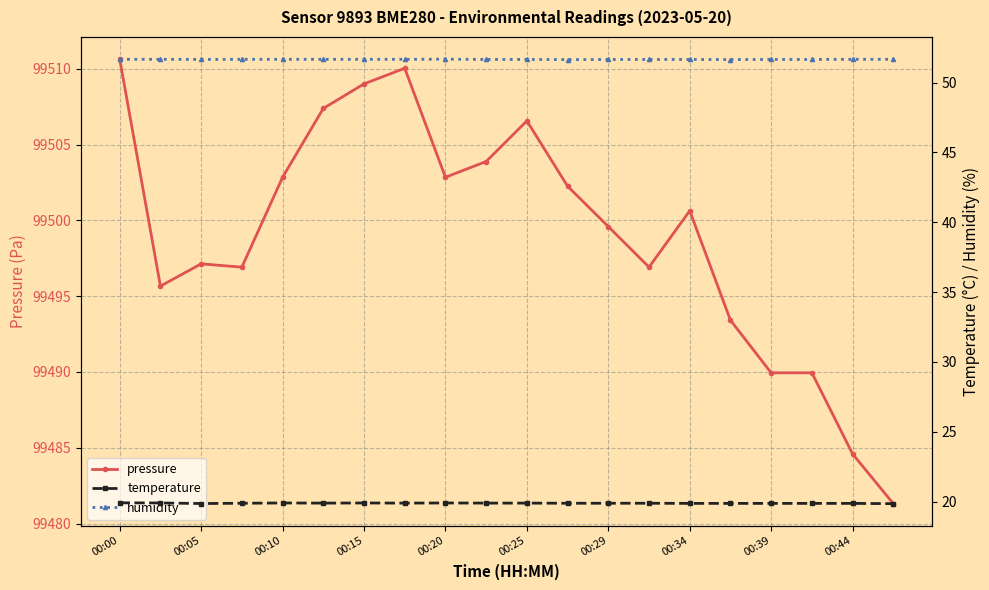

What is the spread (max minus min) of values at 17?

99470.1